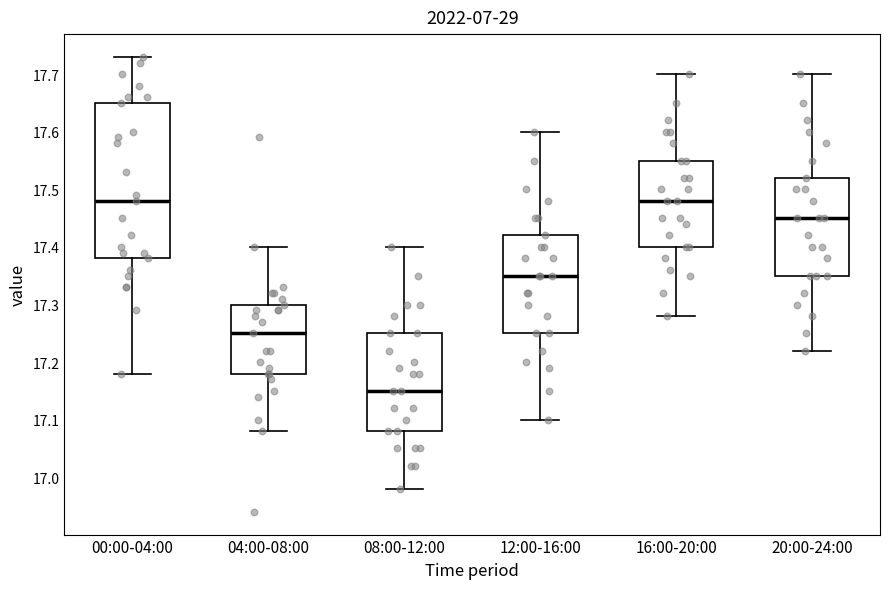

Reading left to right, transcribe this box plot: for each box, give where its median line is, the range the box spans, and where its two whiskers end, as read against the y-axis. The values are not printed on the chart, so give them approximately, as read against the axis.

00:00-04:00: median 17.48, box 17.38 to 17.65, whiskers 17.18 to 17.73
04:00-08:00: median 17.25, box 17.18 to 17.30, whiskers 17.08 to 17.40
08:00-12:00: median 17.15, box 17.08 to 17.25, whiskers 16.98 to 17.40
12:00-16:00: median 17.35, box 17.25 to 17.42, whiskers 17.10 to 17.60
16:00-20:00: median 17.48, box 17.40 to 17.55, whiskers 17.28 to 17.70
20:00-24:00: median 17.45, box 17.35 to 17.52, whiskers 17.22 to 17.70